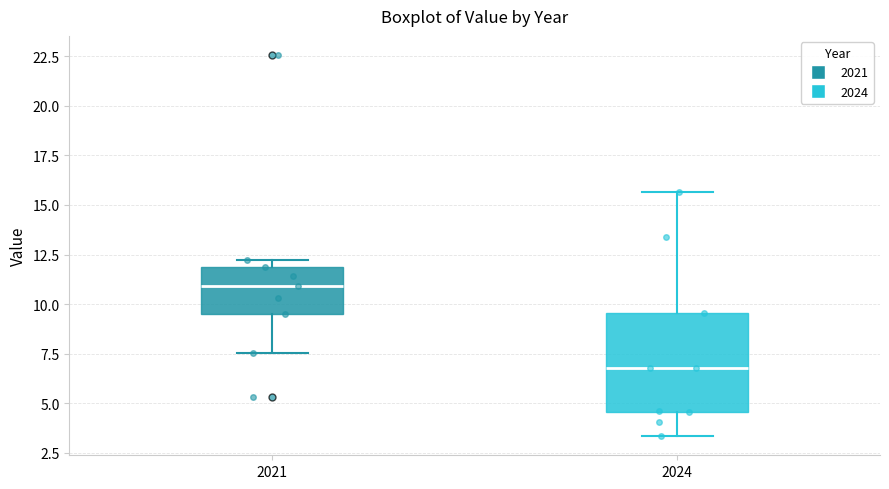

Reading left to right, transcribe this box plot: for each box, give where its median line is, the range the box spans, and where its two whiskers end, as read against the y-axis. The values are not printed on the chart, so give them approximately, as read against the axis.

2021: median 11.0, box 9.5 to 12.0, whiskers 7.5 to 12.0 (just above the box's upper edge)
2024: median 7.0, box 4.5 to 9.5, whiskers 3.5 to 15.5